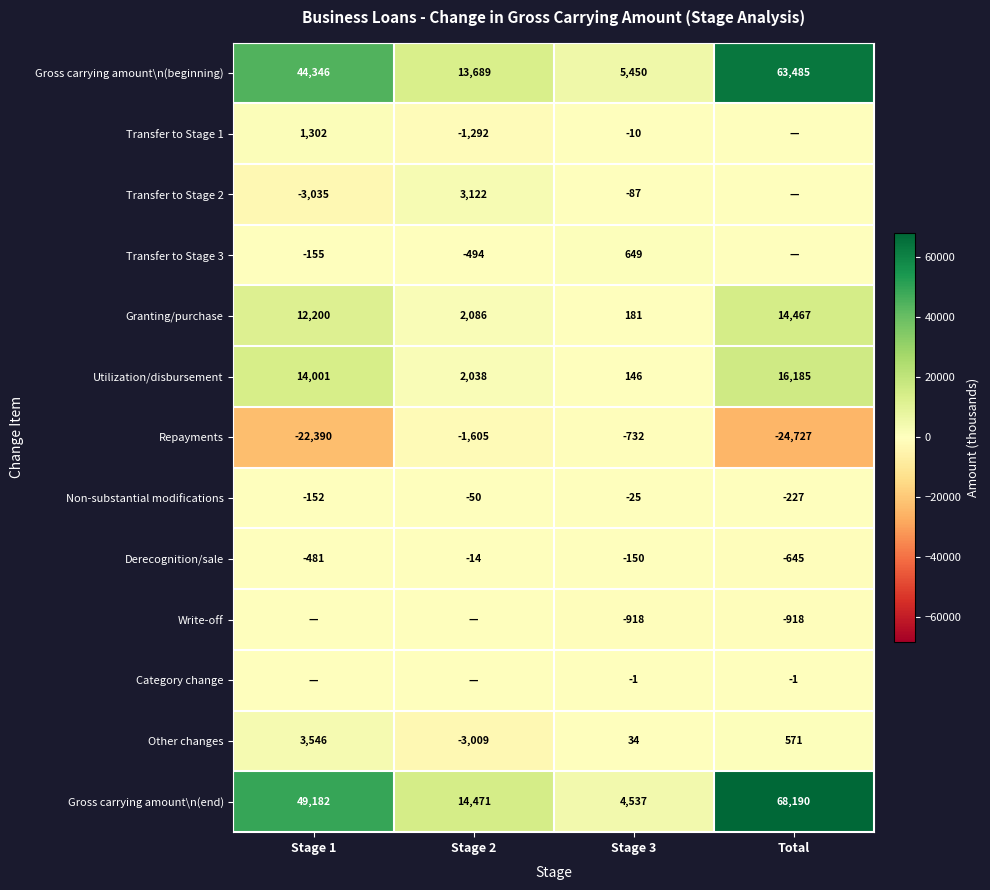

How many data points in Non-substantial modifications are less than -50?

2